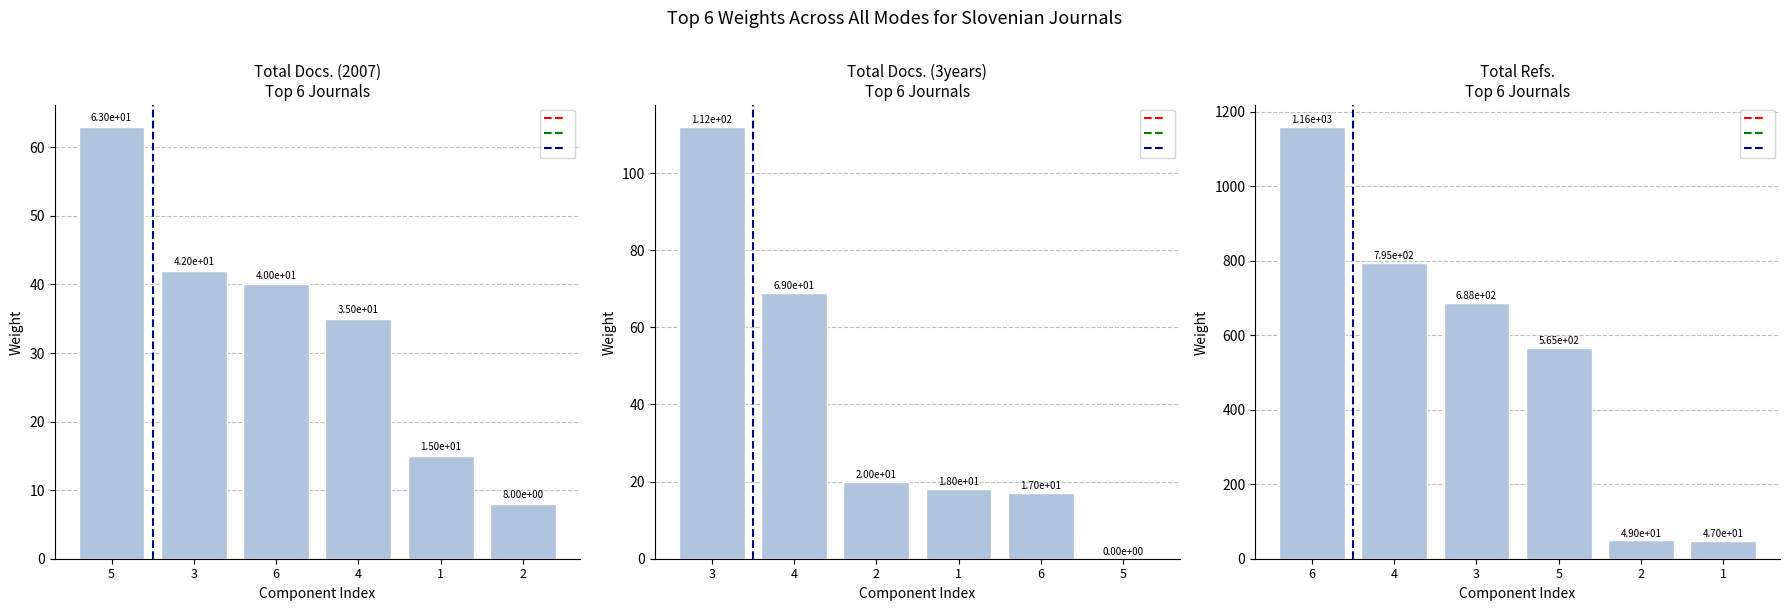

What is the label of the 3rd bar from the right?

4